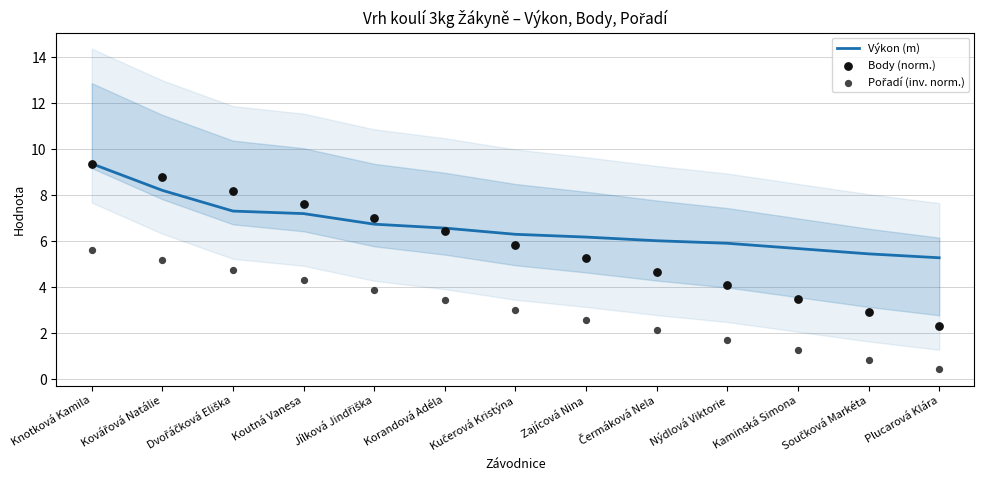

What are all the series names shown in the legend?

Výkon (m), Body (norm.), Pořadí (inv. norm.)